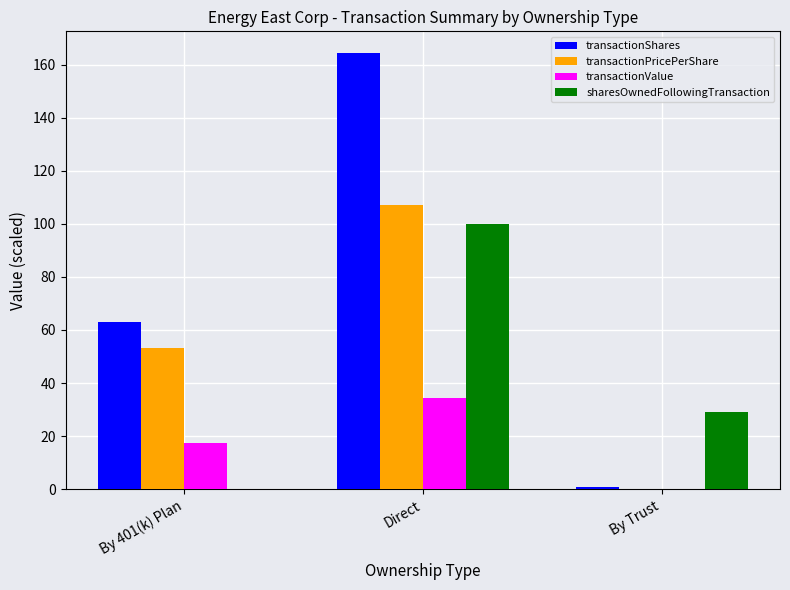

What is the highest value of the transactionPricePerShare series?

107.2